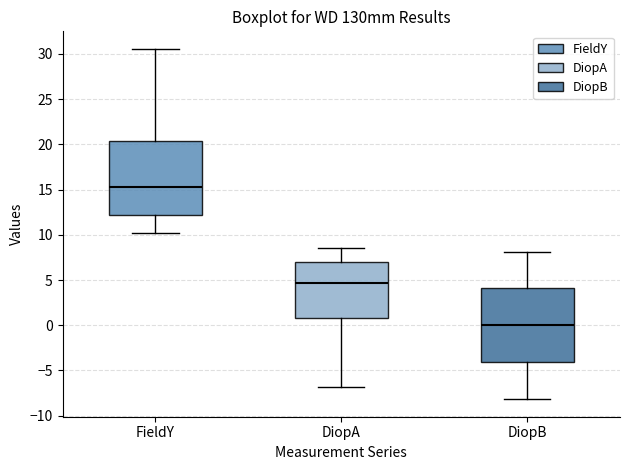

Reading left to right, transcribe this box plot: for each box, give where its median line is, the range the box spans, and where its two whiskers end, as read against the y-axis. The values are not printed on the chart, so give them approximately, as read against the axis.

FieldY: median 15.5, box 12.0 to 20.5, whiskers 10.0 to 30.5
DiopA: median 4.5, box 1.0 to 7.0, whiskers -7.0 to 8.5
DiopB: median 0.0, box -4.0 to 4.0, whiskers -8.0 to 8.0